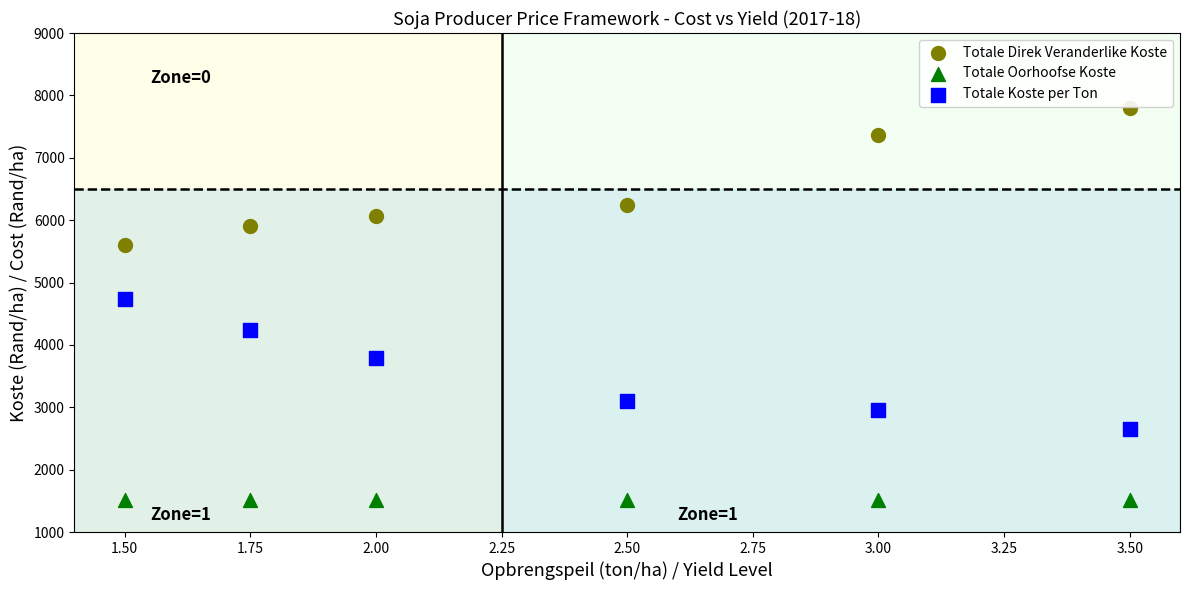

Which series contains the highest Y value?

Totale Direk Veranderlike Koste